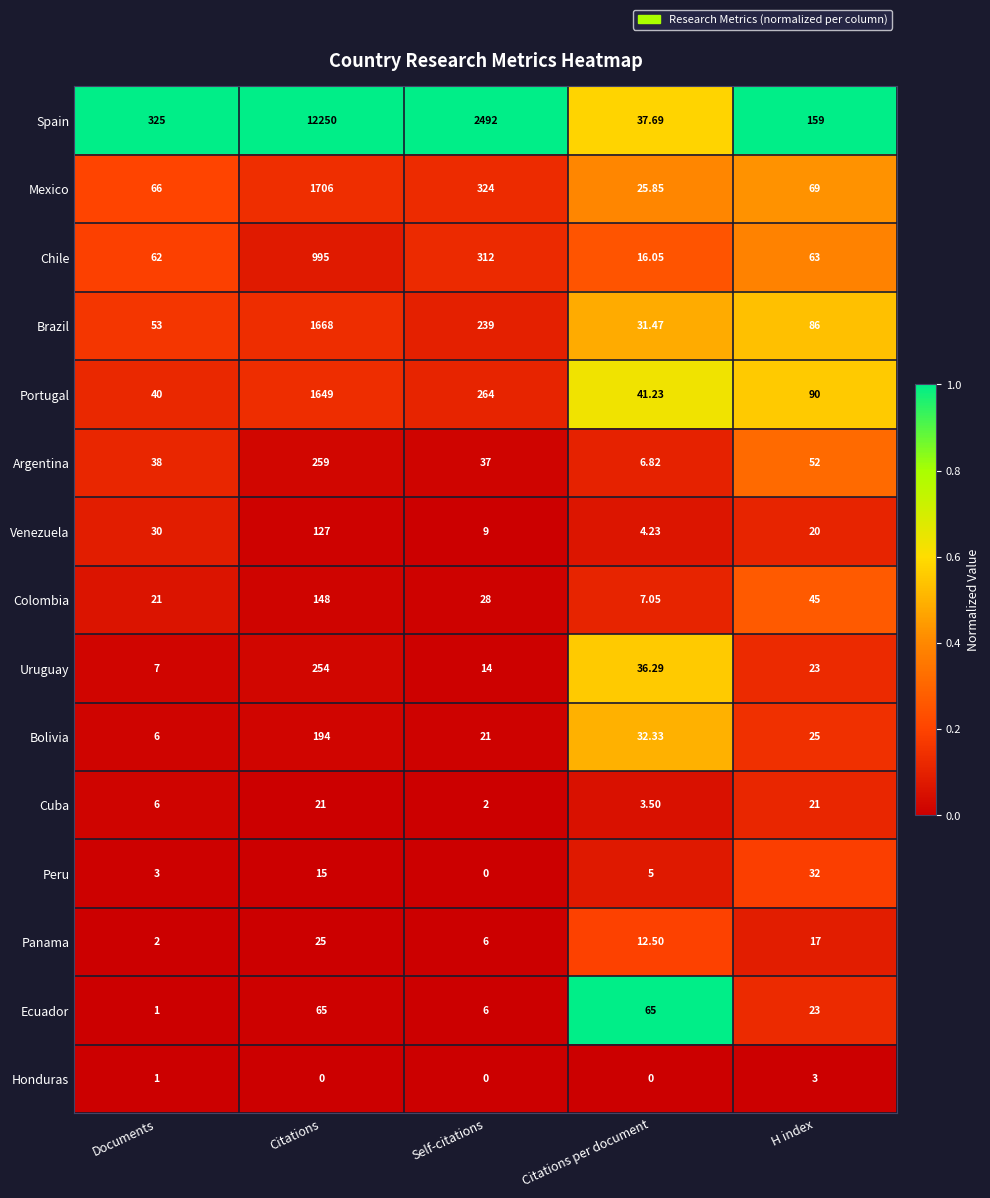

Where is Colombia nearest to the value 77?

H index